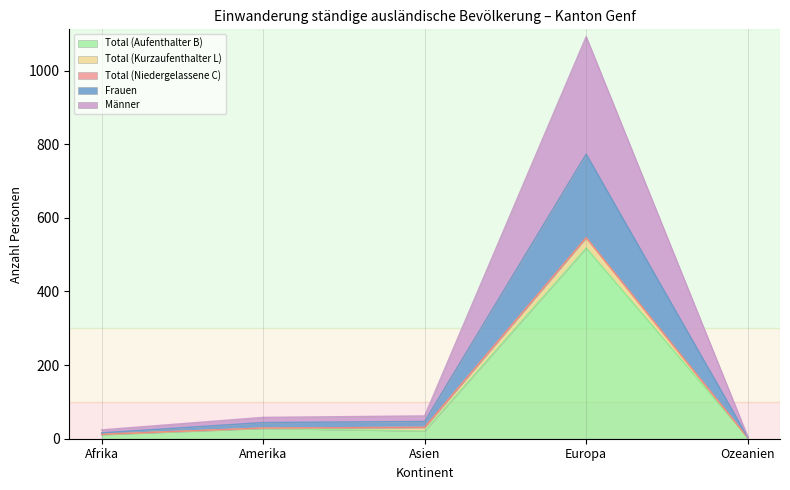

Which category has the highest value in the Total (Aufenthalter B) series?

Europa